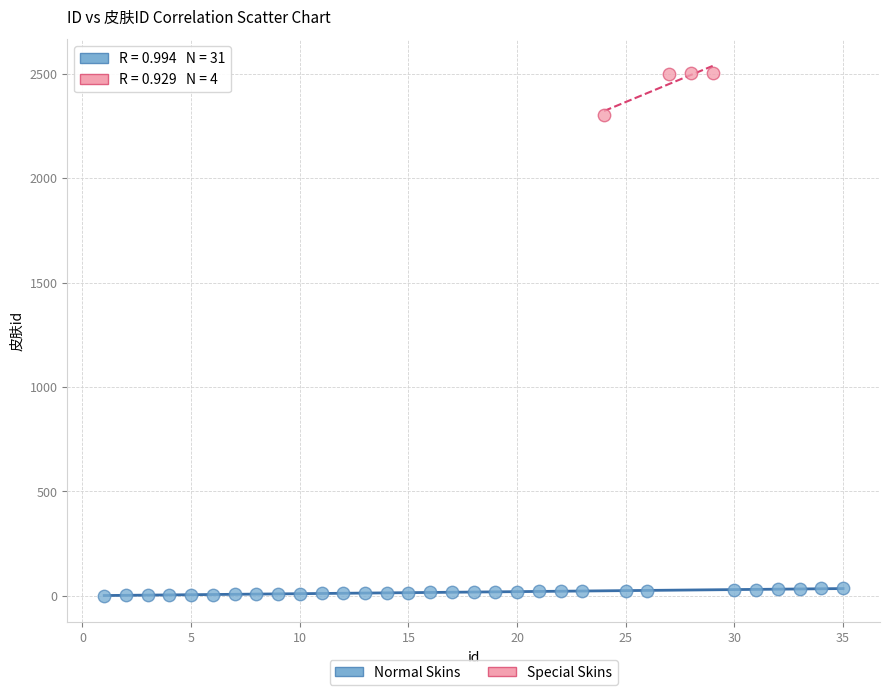

Which series has the widest spread of Y values?

Special Skins